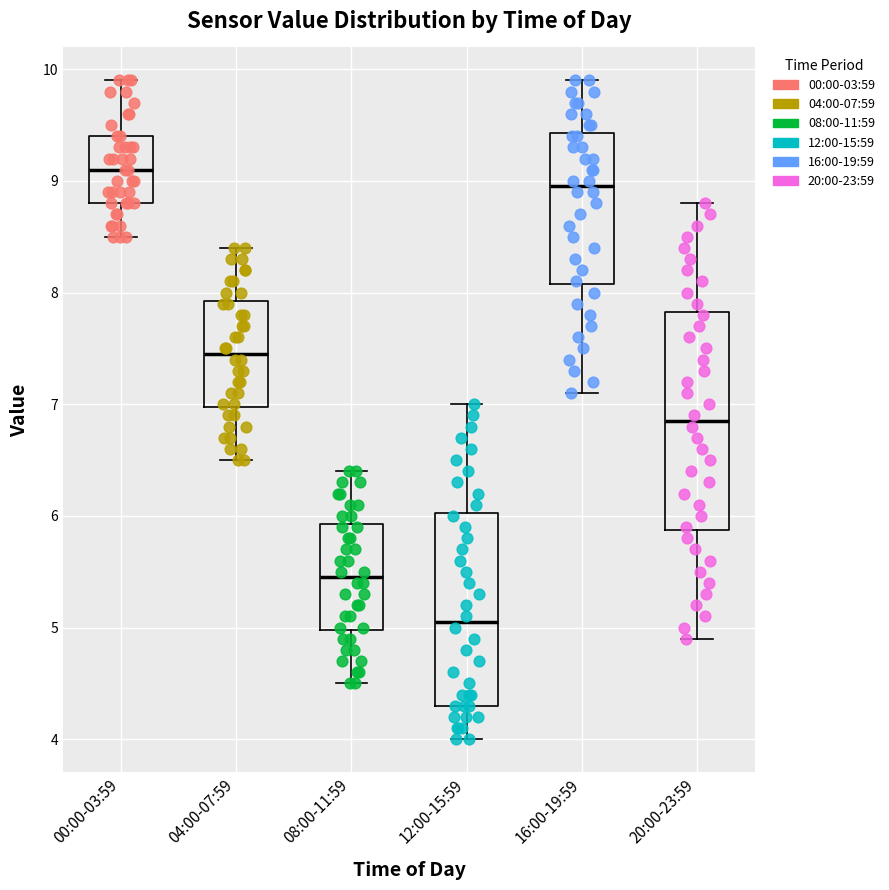

Which box is the tallest, from its lower edge to its upper edge?

20:00-23:59